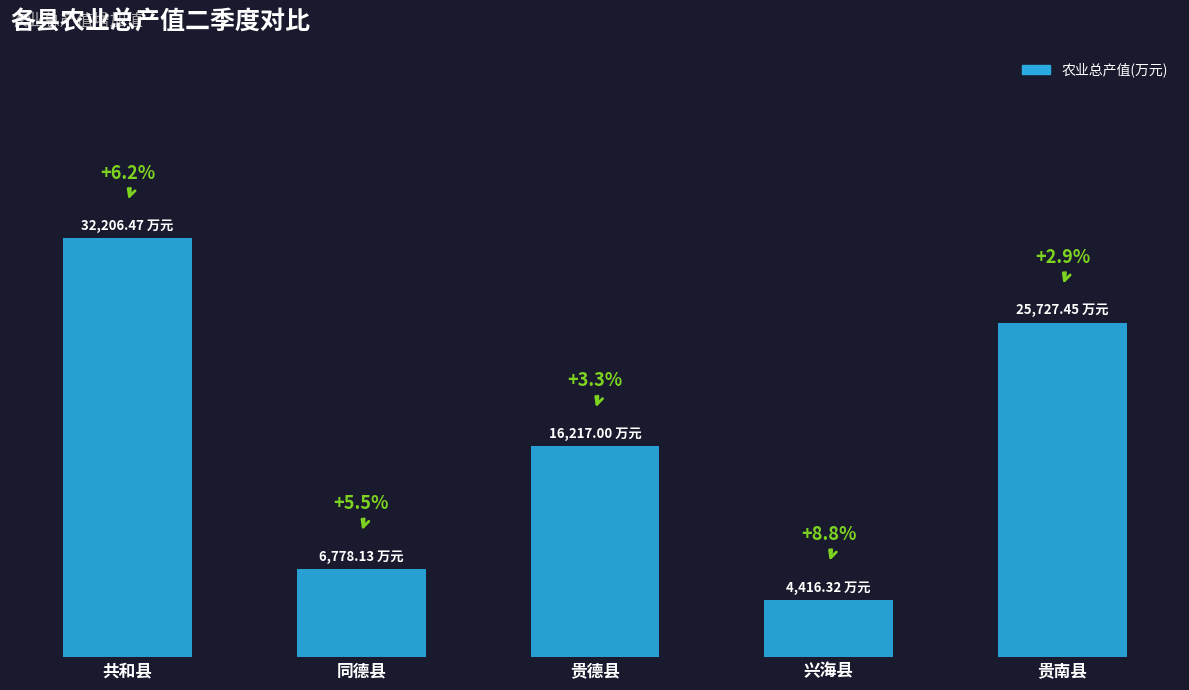

Does the chart contain any negative values?

No